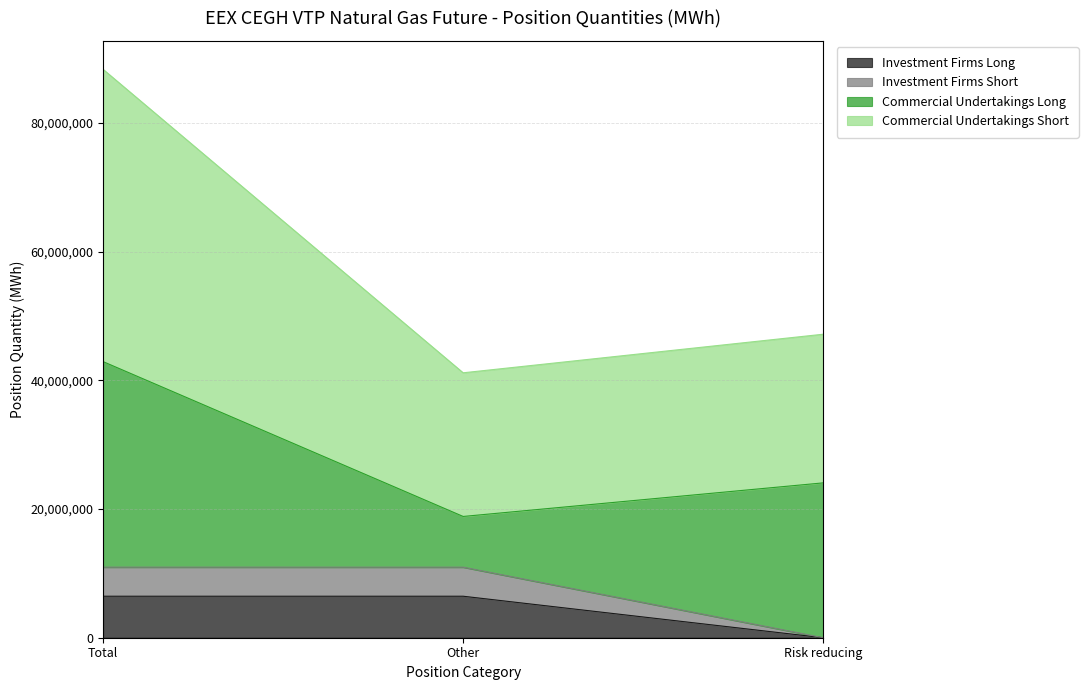

What position from the right is Risk reducing?

1